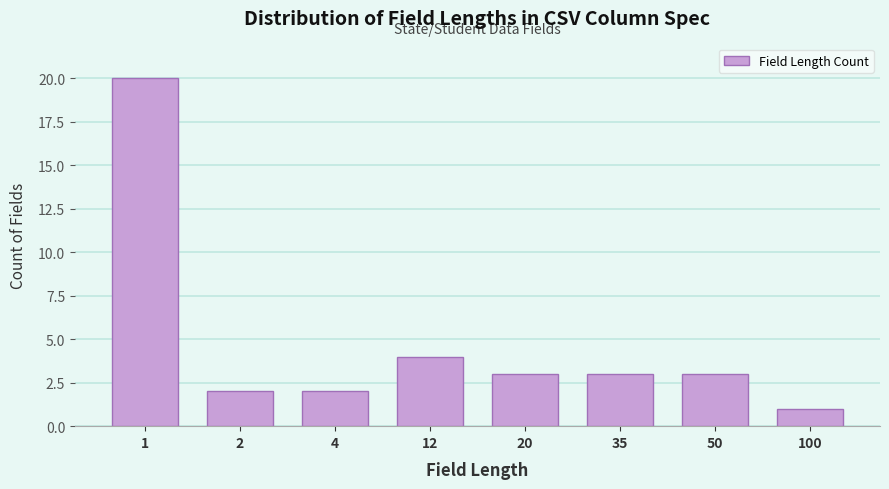

Reading right to left, transcribe all the data shown in this chart.

100=1	50=3	35=3	20=3	12=4	4=2	2=2	1=20